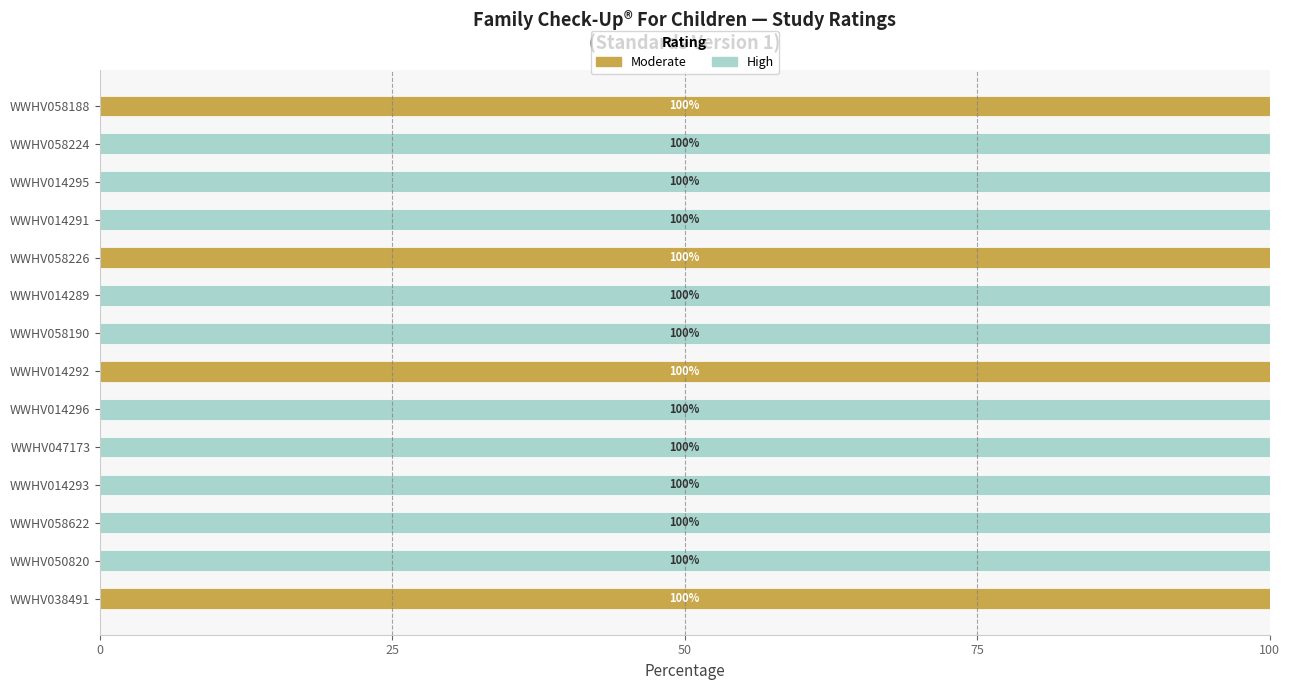

Is it true that Moderate equals 37 at WWHV058622?

False